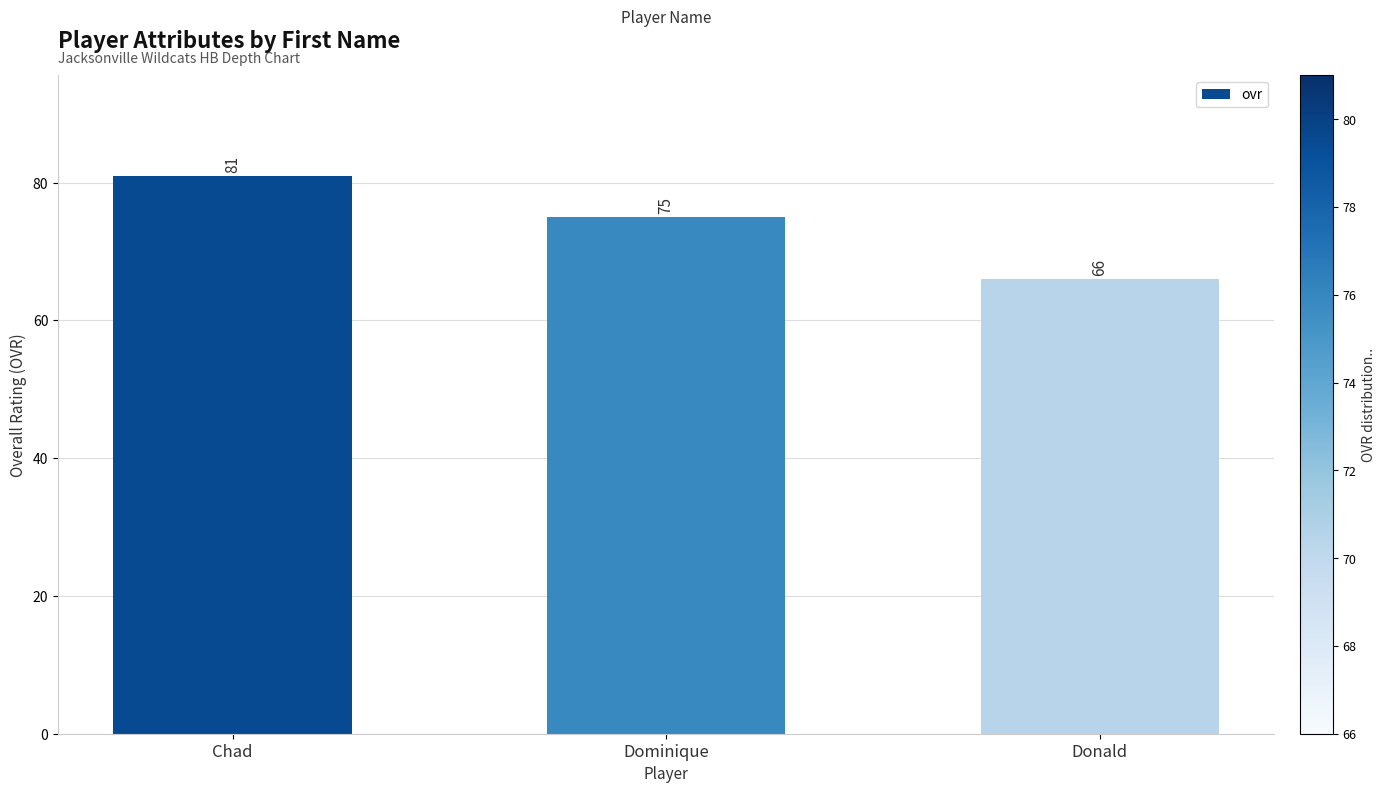

The value at Dominique is 31. True or false?

False